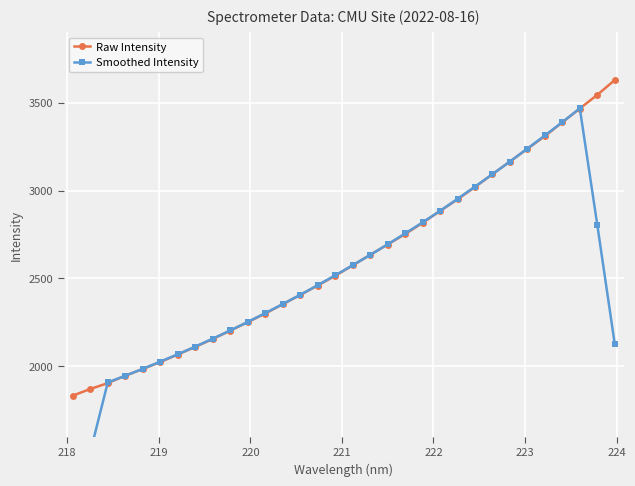

Reading right to left, list all the values displayed in this chart.

Raw Intensity: 3627.8	3543.8	3466.1	3387.7	3309.2	3237.1	3164.8	3092.9	3019.9	2949.5	2883.6	2816.0	2752.0	2693.0	2634.0	2574.2	2514.9	2459.8	2406.2	2353.7	2300.2	2251.6	2203.4	2155.7	2110.9	2067.5	2025.0	1985.2	1947.3	1905.1	1871.4	1833.9
Smoothed Intensity: 2127.5	2805.1	3466.9	3388.8	3313.0	3238.3	3164.8	3092.8	3022.1	2952.4	2884.2	2818.8	2755.7	2693.8	2633.6	2575.2	2517.8	2461.8	2407.0	2354.3	2303.0	2252.9	2204.4	2157.8	2112.5	2068.9	2027.2	1986.0	1946.8	1908.6	1511.5	1122.1